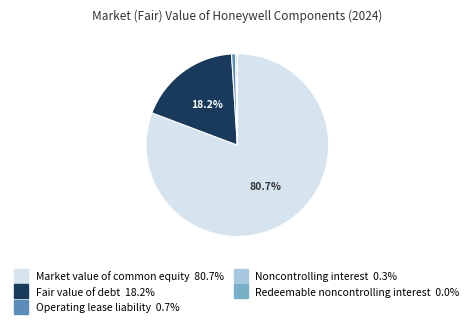

Which has a higher value, Noncontrolling interest or Fair value of debt?

Fair value of debt